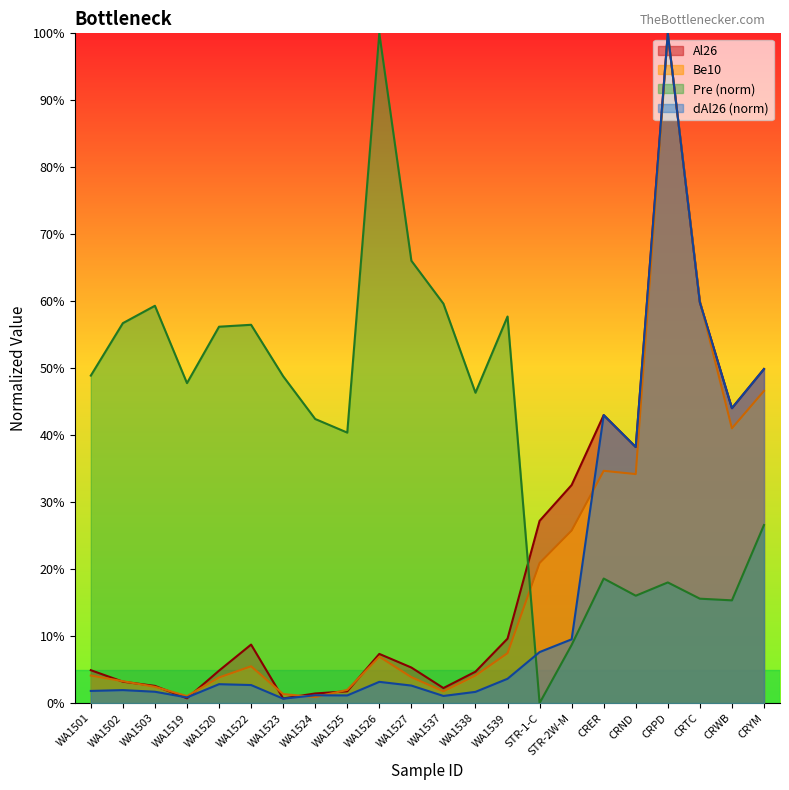

Rank the categories by Be10 value from highest to lowest.

CRPD, CRTC, CRYM, CRWB, CRER, CRND, STR-2W-M, STR-1-C, WA1539, WA1526, WA1522, WA1538, WA1501, WA1527, WA1520, WA1502, WA1503, WA1525, WA1537, WA1523, WA1519, WA1524